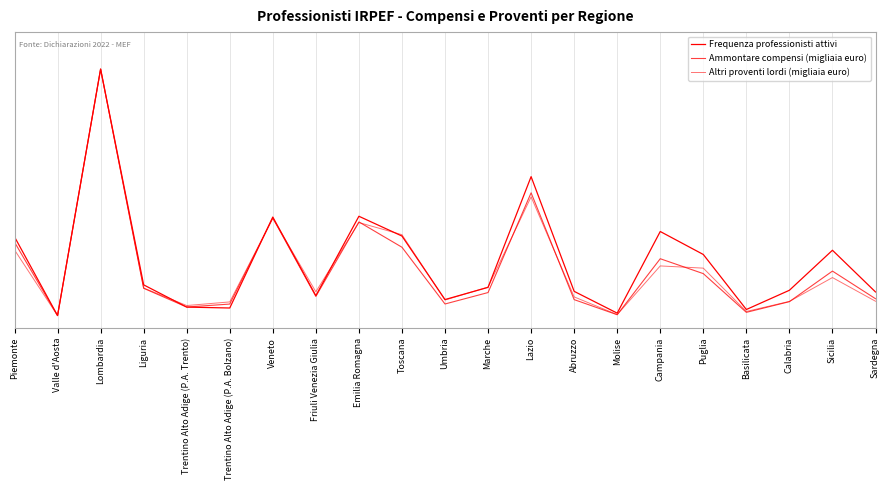

Reading right to left, list all the values displayed in this chart.

Frequenza professionisti attivi: Sardegna=0.1	Sicilia=0.3	Calabria=0.1	Basilicata=0.0	Puglia=0.2	Campania=0.3	Molise=0.0	Abruzzo=0.1	Lazio=0.6	Marche=0.1	Umbria=0.1	Toscana=0.3	Emilia Romagna=0.4	Friuli Venezia Giulia=0.1	Veneto=0.4	Trentino Alto Adige (P.A. Bolzano)=0.0	Trentino Alto Adige (P.A. Trento)=0.0	Liguria=0.1	Lombardia=1.0	Valle d'Aosta=0.0	Piemonte=0.3
Ammontare compensi (migliaia euro): Sardegna=0.1	Sicilia=0.2	Calabria=0.1	Basilicata=0.0	Puglia=0.2	Campania=0.2	Molise=0.0	Abruzzo=0.1	Lazio=0.5	Marche=0.1	Umbria=0.0	Toscana=0.3	Emilia Romagna=0.4	Friuli Venezia Giulia=0.1	Veneto=0.4	Trentino Alto Adige (P.A. Bolzano)=0.0	Trentino Alto Adige (P.A. Trento)=0.0	Liguria=0.1	Lombardia=1.0	Valle d'Aosta=0.0	Piemonte=0.3
Altri proventi lordi (migliaia euro): Sardegna=0.1	Sicilia=0.2	Calabria=0.1	Basilicata=0.0	Puglia=0.2	Campania=0.2	Molise=0.0	Abruzzo=0.1	Lazio=0.5	Marche=0.1	Umbria=0.1	Toscana=0.3	Emilia Romagna=0.4	Friuli Venezia Giulia=0.1	Veneto=0.4	Trentino Alto Adige (P.A. Bolzano)=0.1	Trentino Alto Adige (P.A. Trento)=0.0	Liguria=0.1	Lombardia=1.0	Valle d'Aosta=0.0	Piemonte=0.3